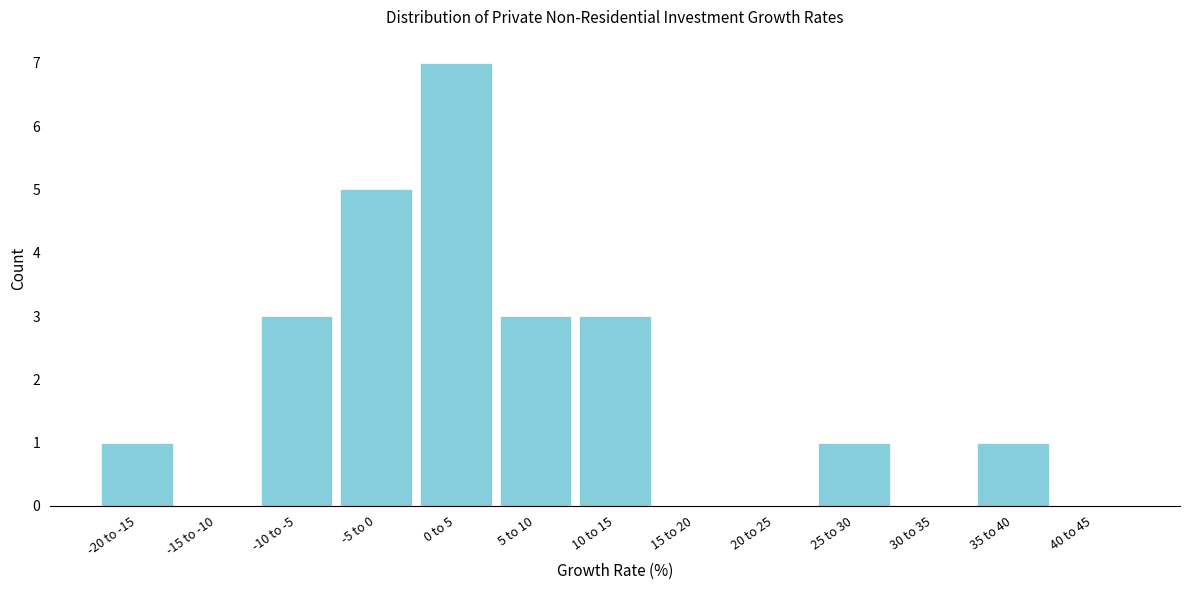

Reading left to right, what are all the values shown in this chart?

-20 to -15=1	-15 to -10=0	-10 to -5=3	-5 to 0=5	0 to 5=7	5 to 10=3	10 to 15=3	15 to 20=0	20 to 25=0	25 to 30=1	30 to 35=0	35 to 40=1	40 to 45=0